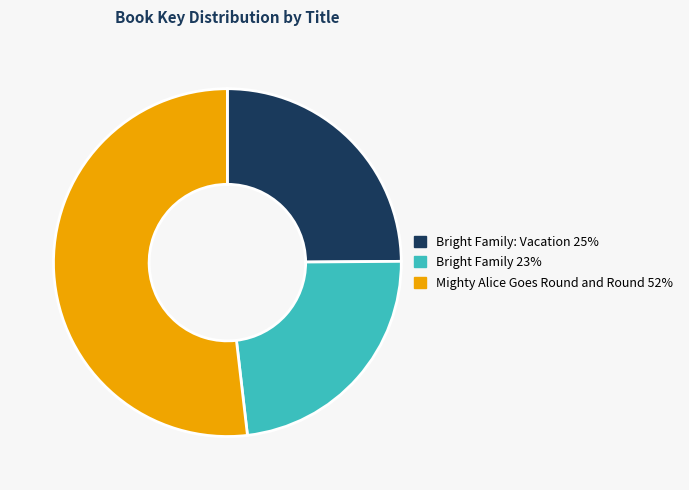

Is there a majority slice in this chart?

Yes